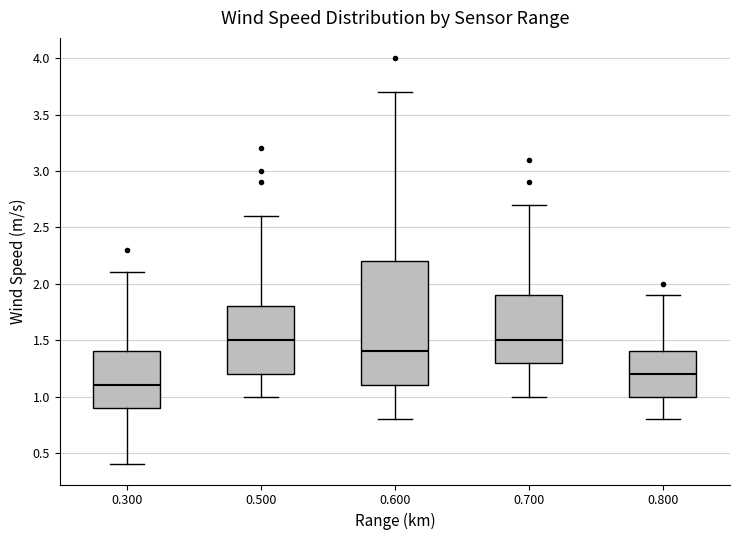

Reading left to right, read every box against the y-axis: the position of its median line, the range the box covers, and the ends of its whiskers. The values are not printed on the chart, so give them approximately, as read against the axis.

0.300: median 1.1, box 0.9 to 1.4, whiskers 0.4 to 2.1
0.500: median 1.5, box 1.2 to 1.8, whiskers 1.0 to 2.6
0.600: median 1.4, box 1.1 to 2.2, whiskers 0.8 to 3.7
0.700: median 1.5, box 1.3 to 1.9, whiskers 1.0 to 2.7
0.800: median 1.2, box 1.0 to 1.4, whiskers 0.8 to 1.9